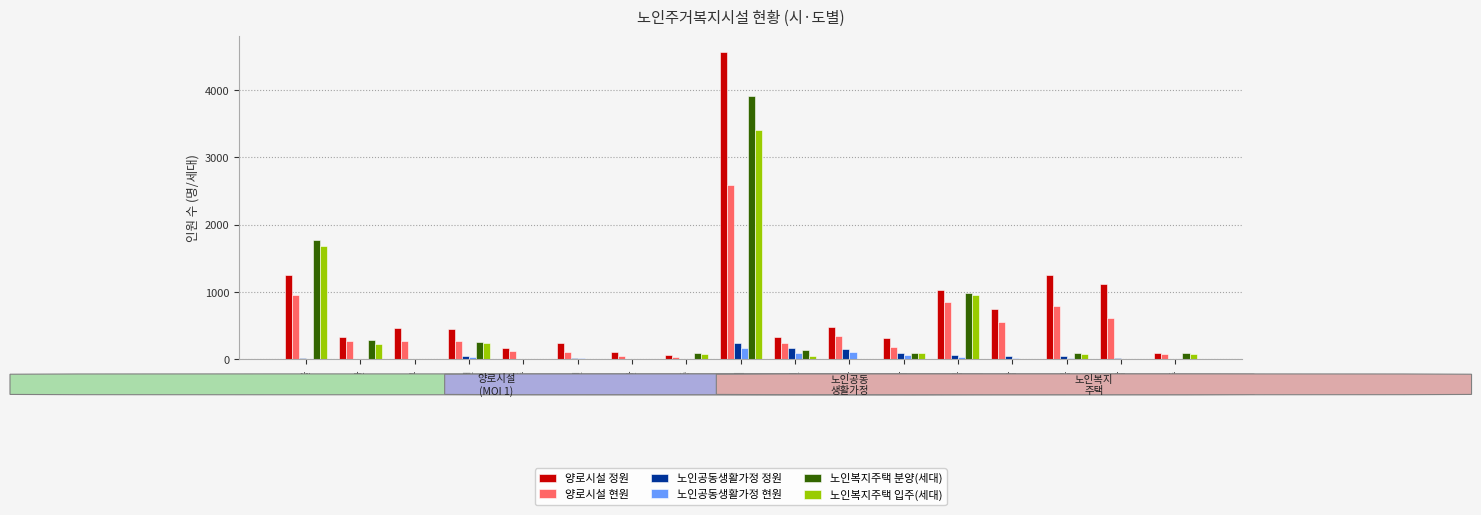

The value of 노인복지주택 입주(세대) at 인천 is 92. True or false?

False